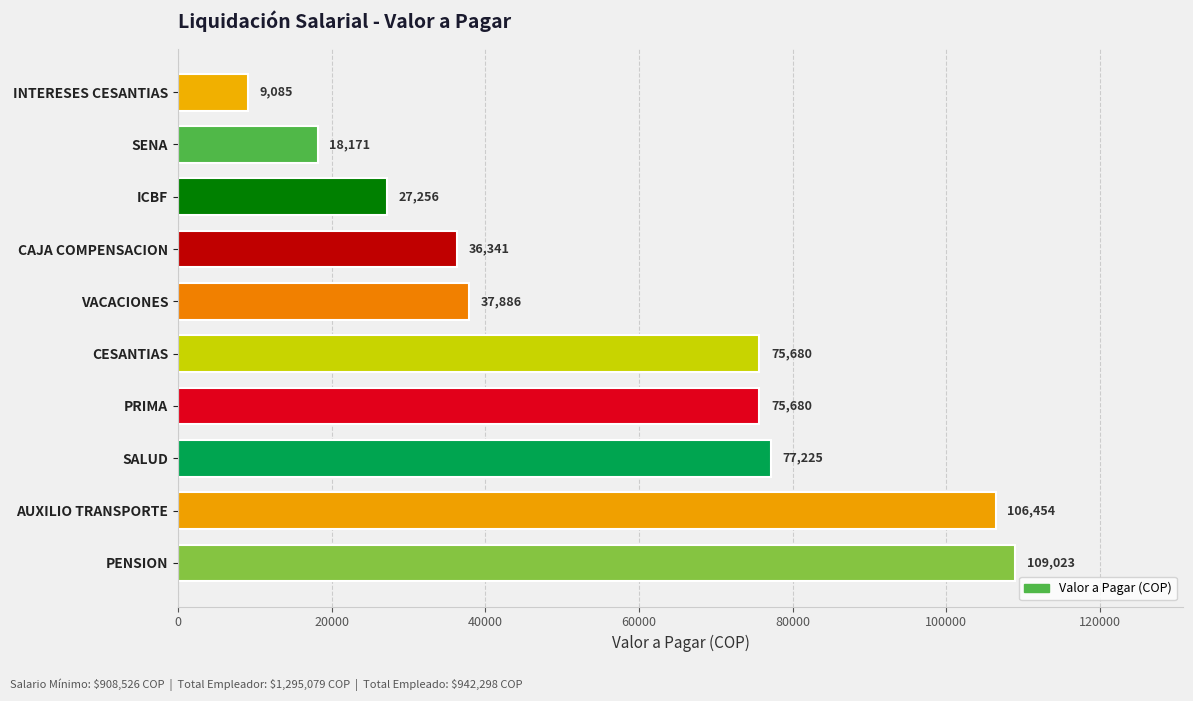

What is the approximate value at VACACIONES?

37885.5